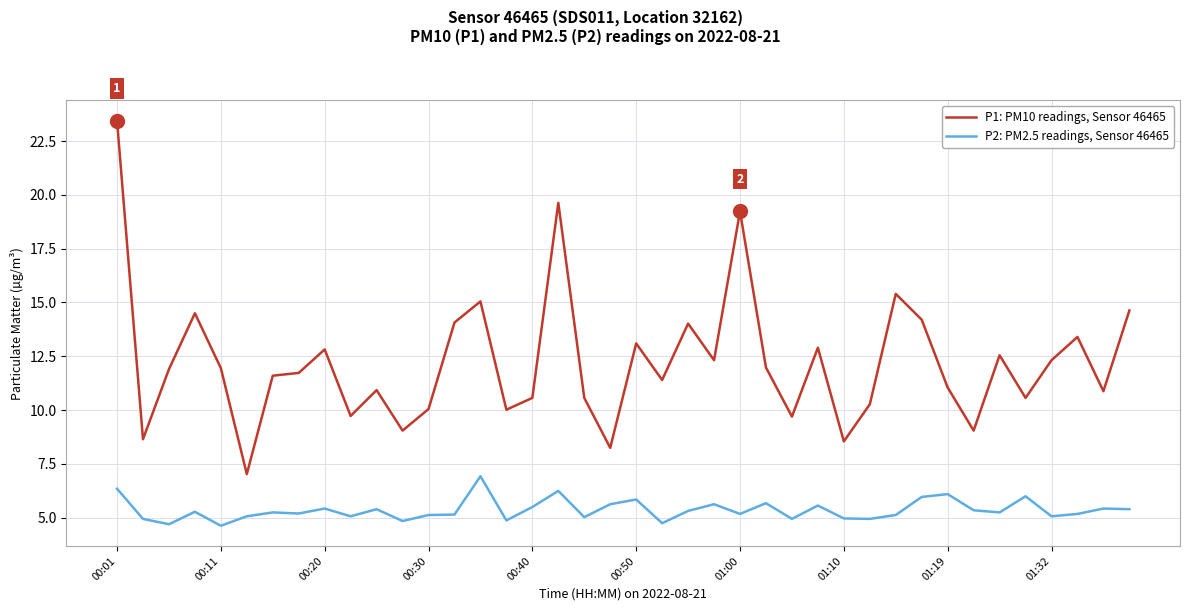

What is the minimum value for P2: PM2.5 readings, Sensor 46465?

4.6